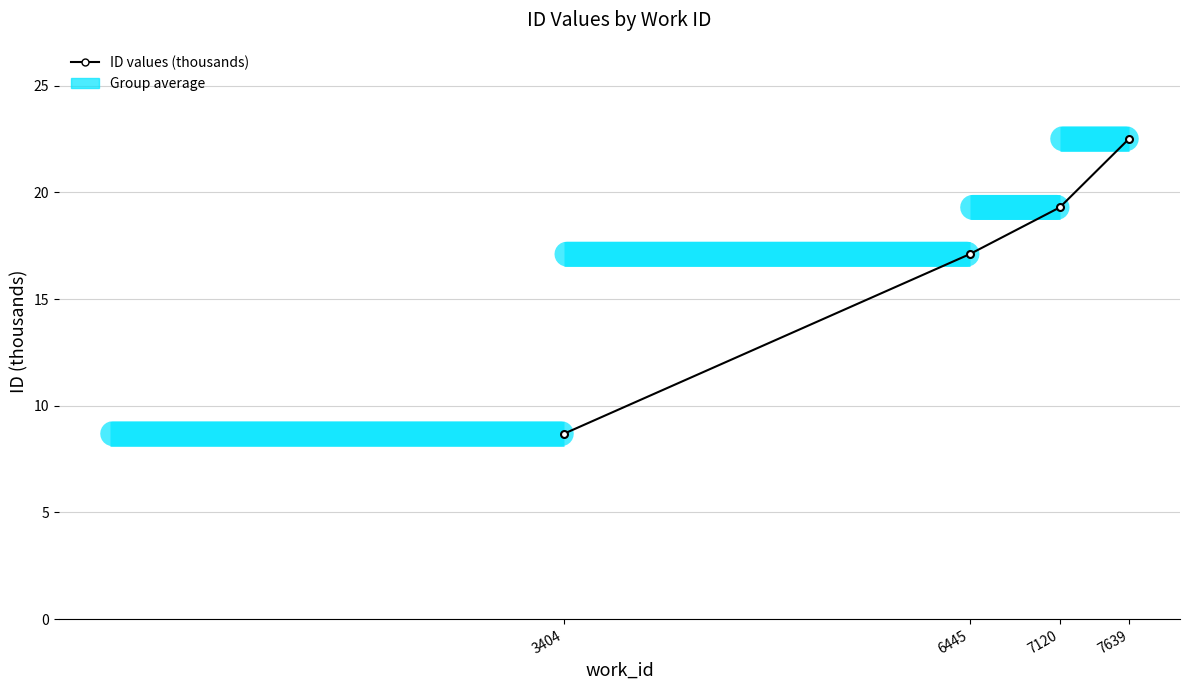

Reading right to left, transcribe all the data shown in this chart.

22.5	19.3	17.1	8.7